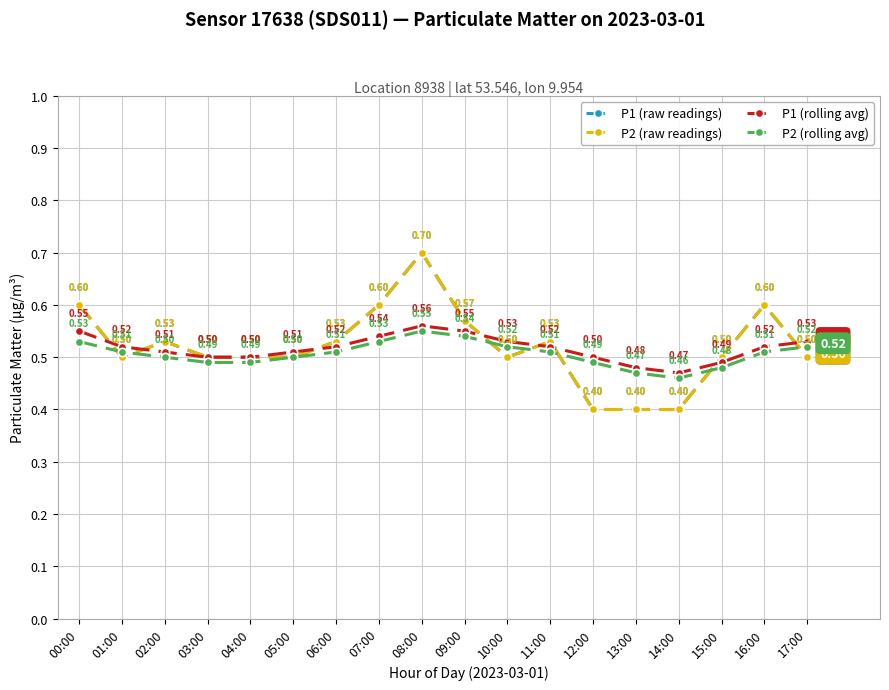

How many distinct data groups are displayed?

4